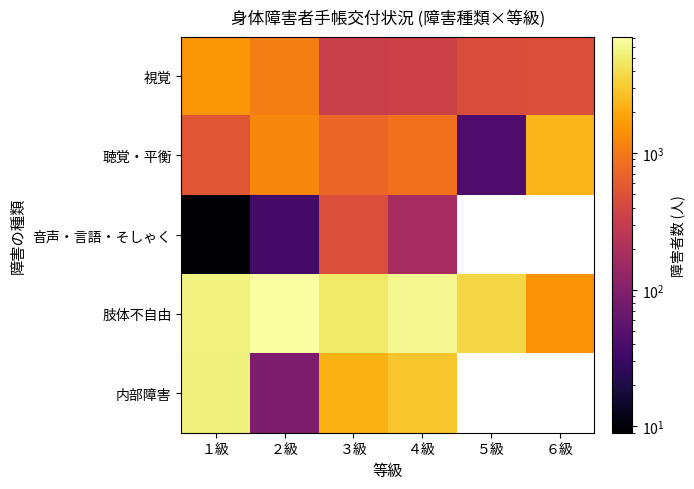

At which label does 視覚 first exceed 473?

１級